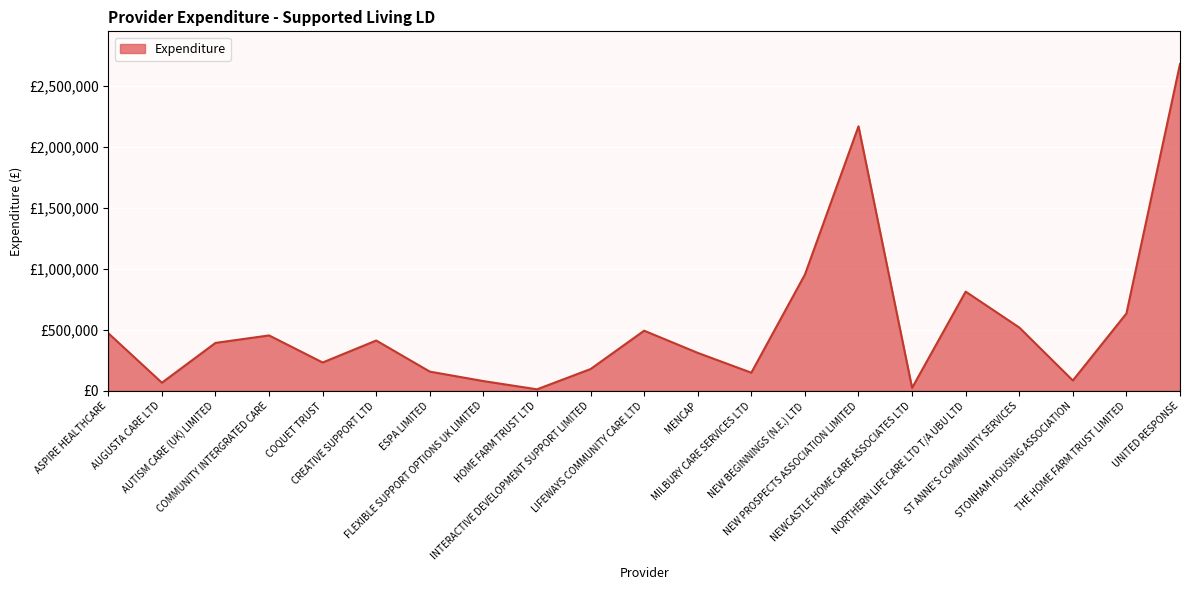

True or false: there are more than 0 points higher than both neighbors.

True